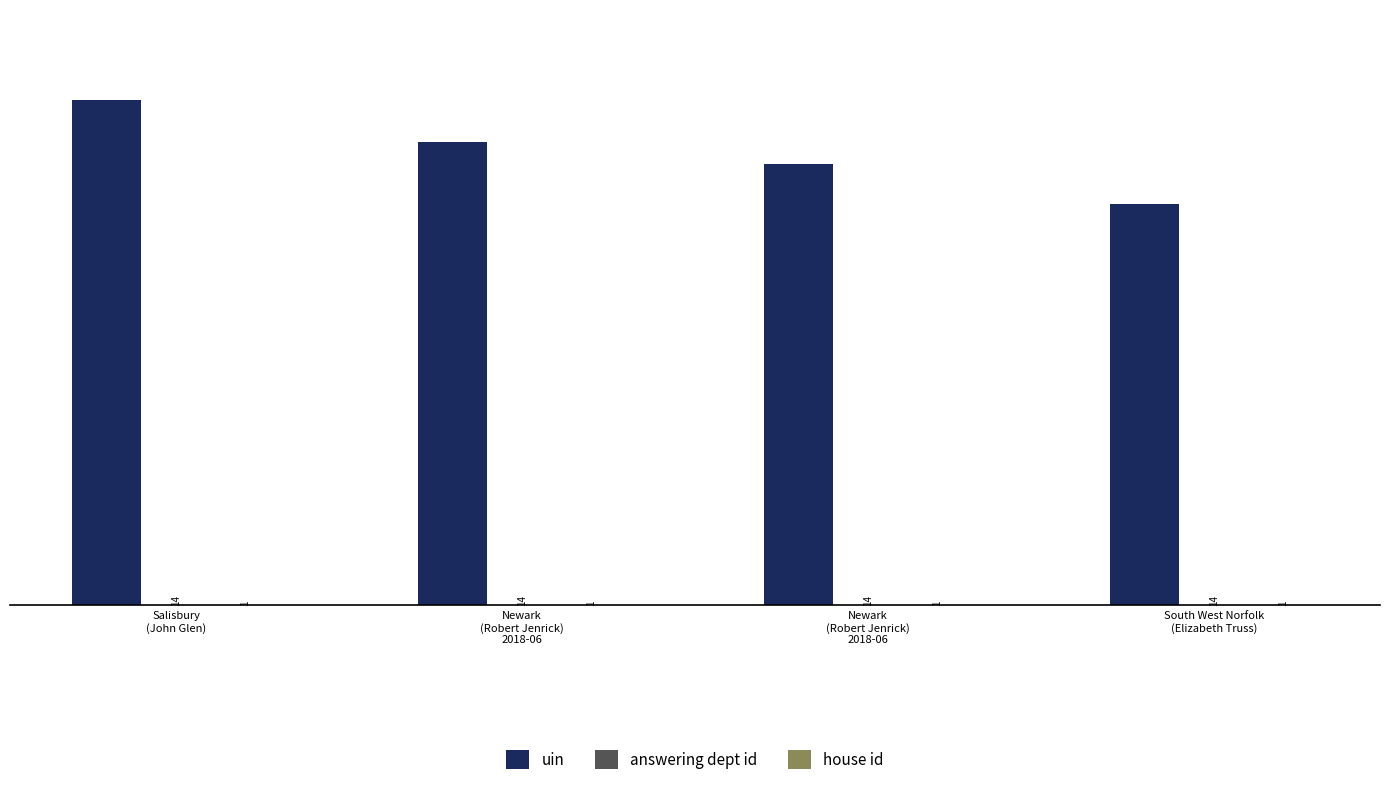

What is the value of the answering dept id bar at the 4th from the left?

14